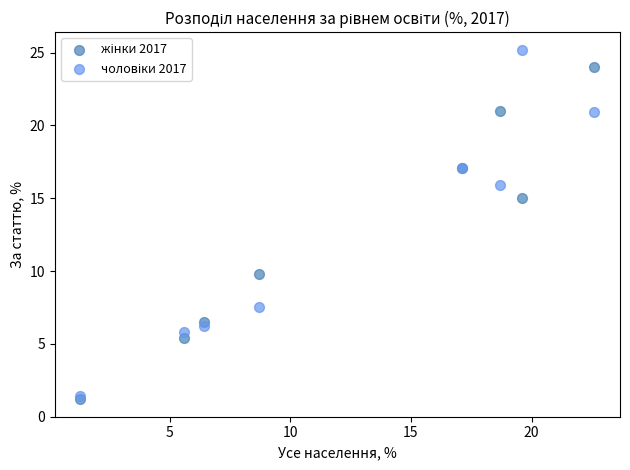

Across all series, what Y value is closest to 13?

15.0